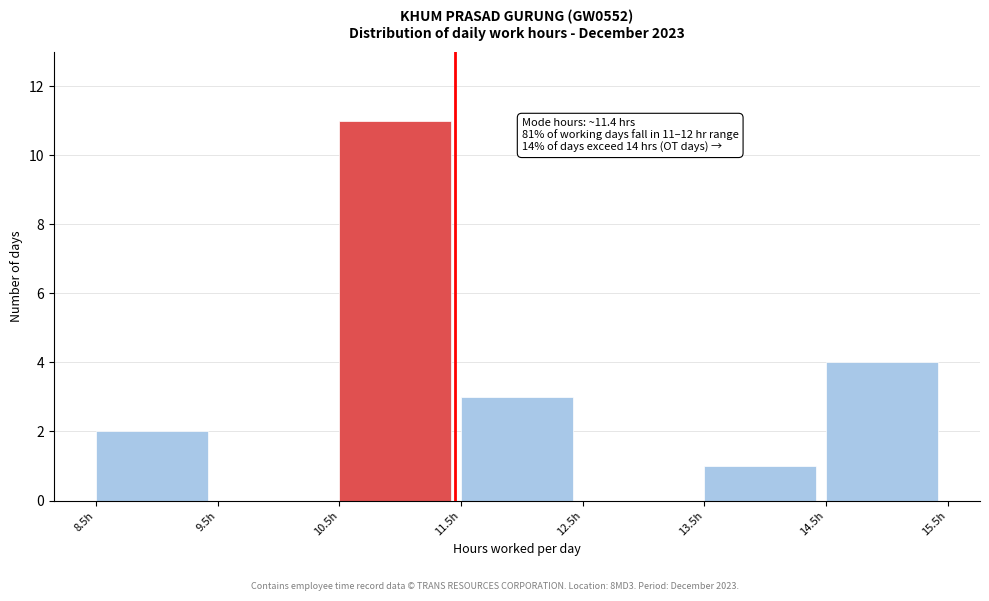

Over which range of the x-axis is the bar tallest?

10.5 to 11.5